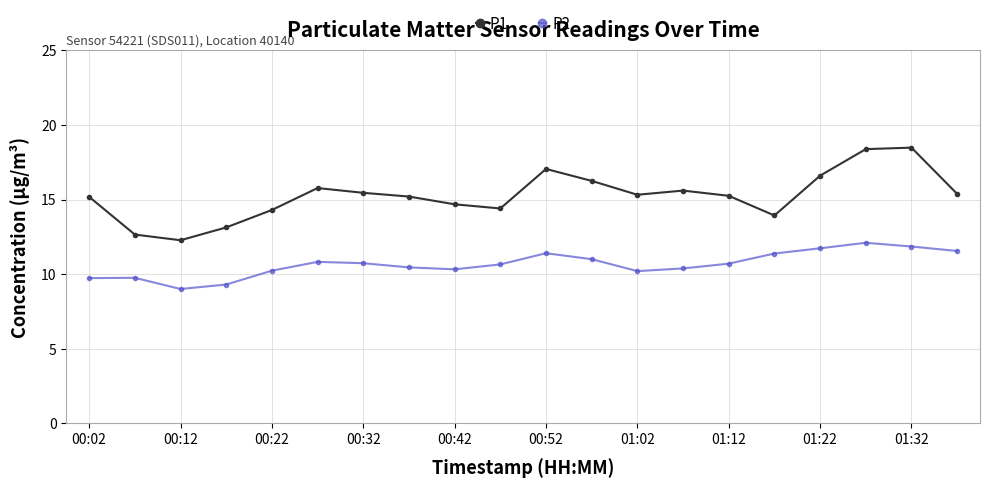

At how many categories does at least one series exceed 16?

5